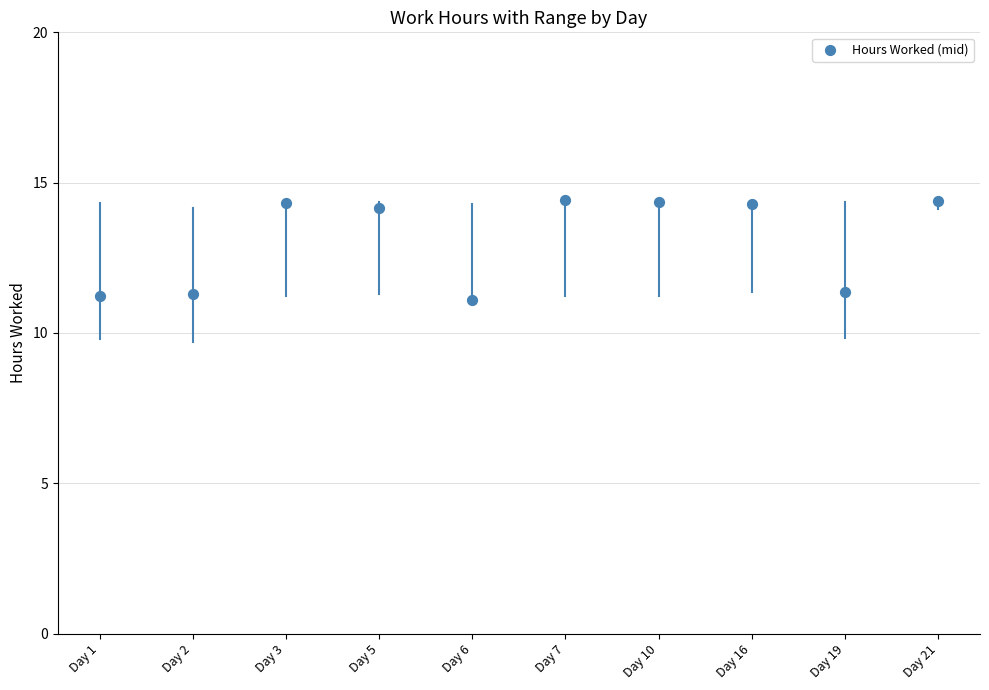

What is the average Y value?

13.1